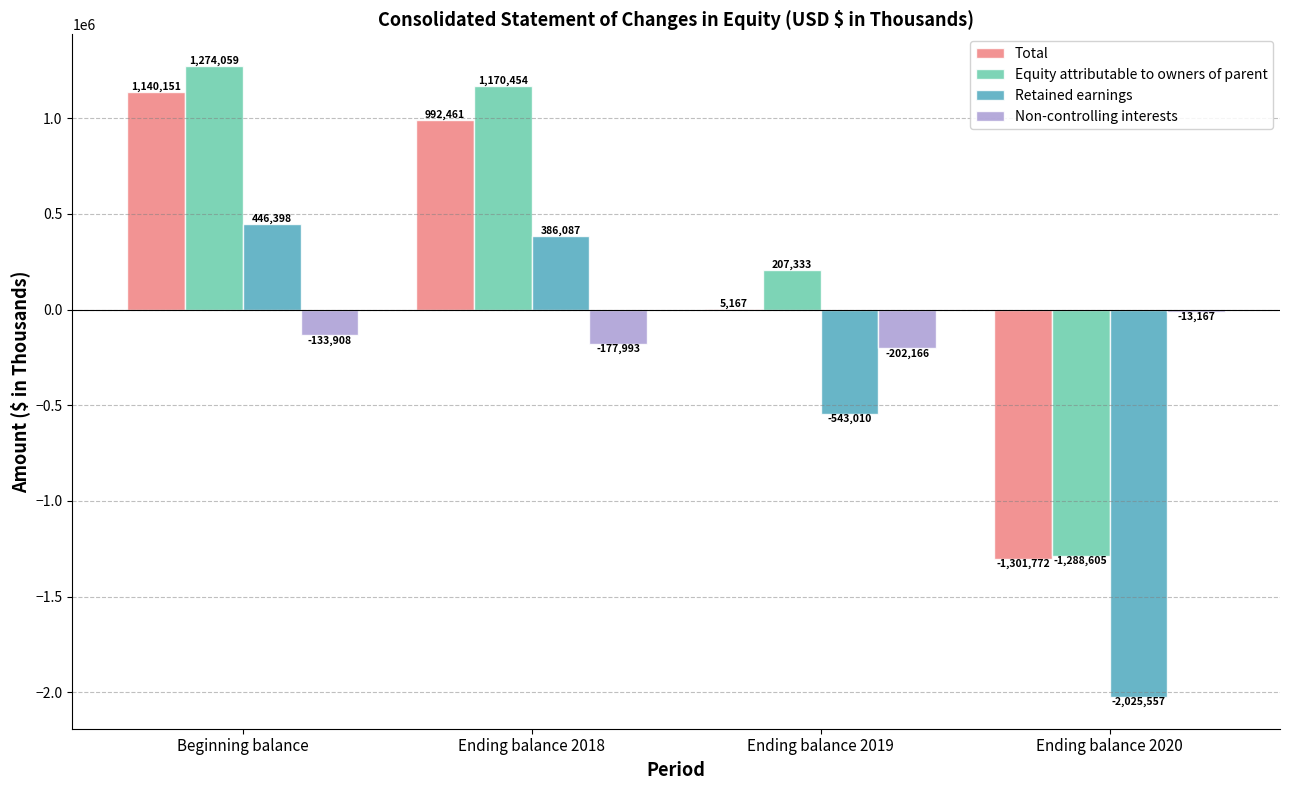

How many data points in Non-controlling interests are above -133908?

1